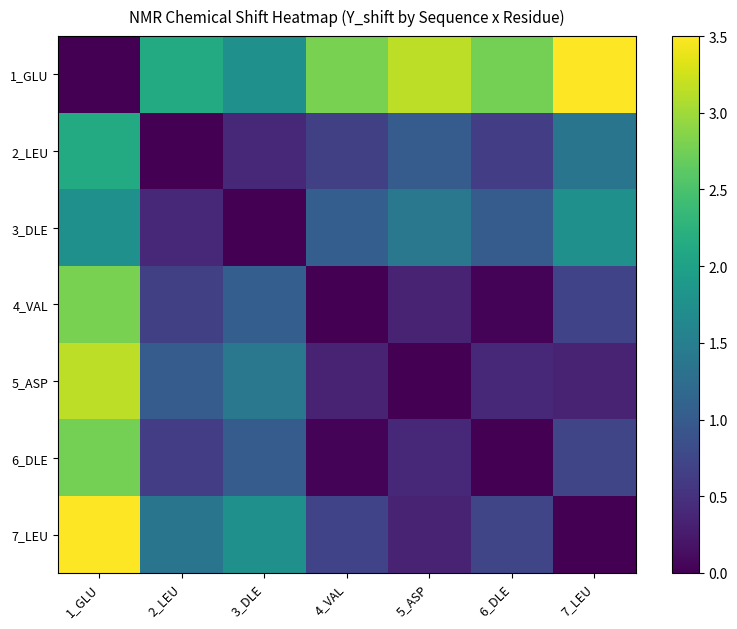

Which category has the highest value across all series?

7_LEU